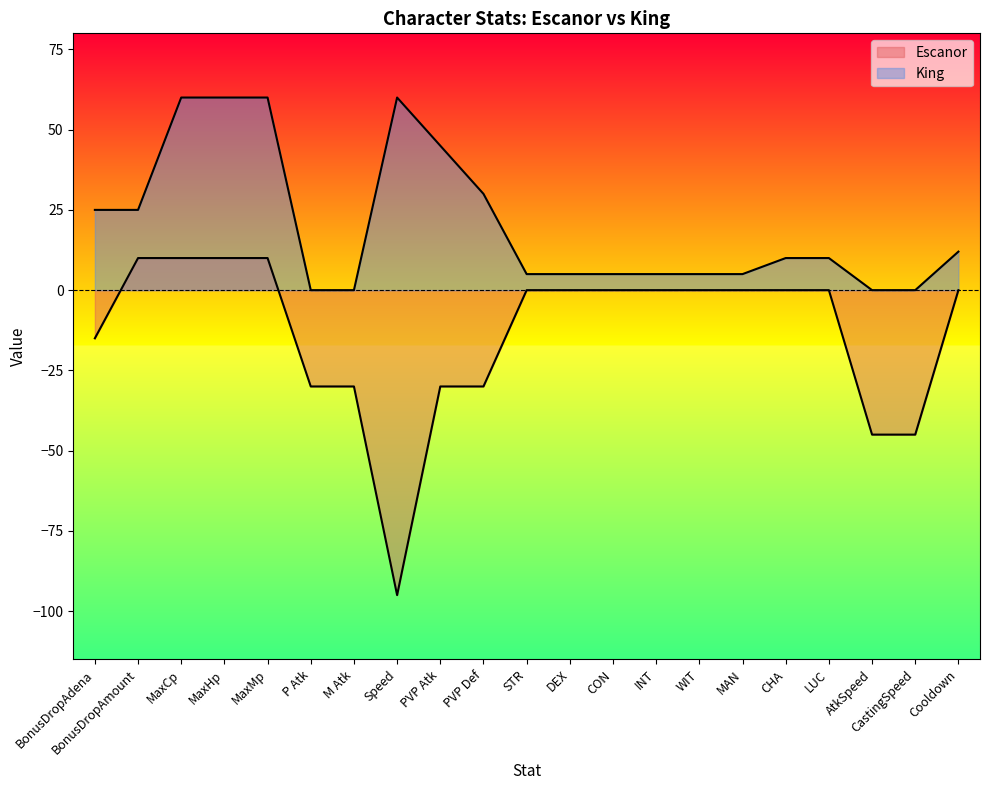

What is the total value across all series at LUC?

10